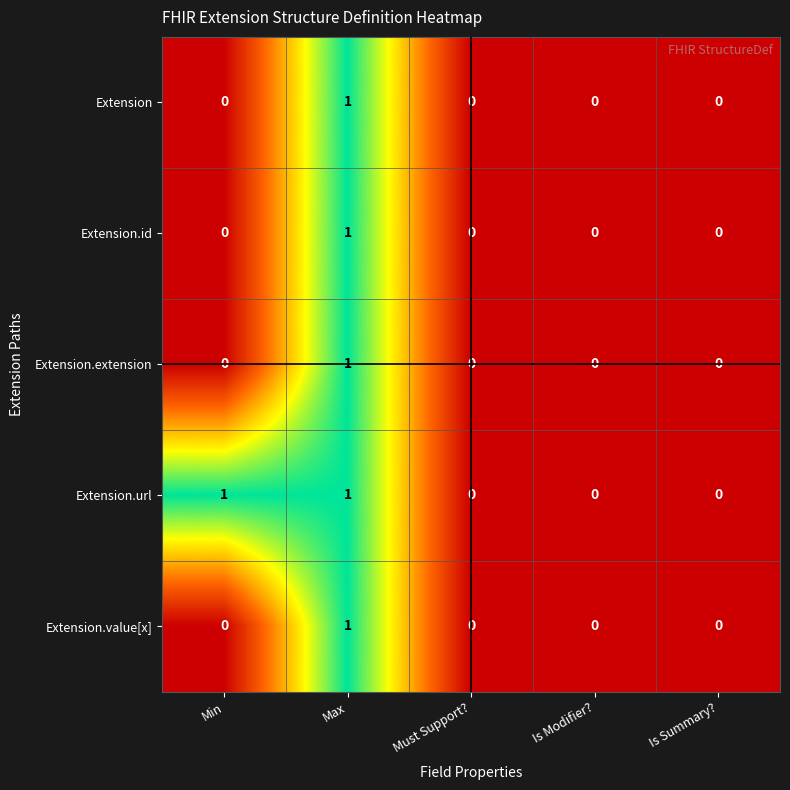

Which series has the largest total across all categories?

Extension.url